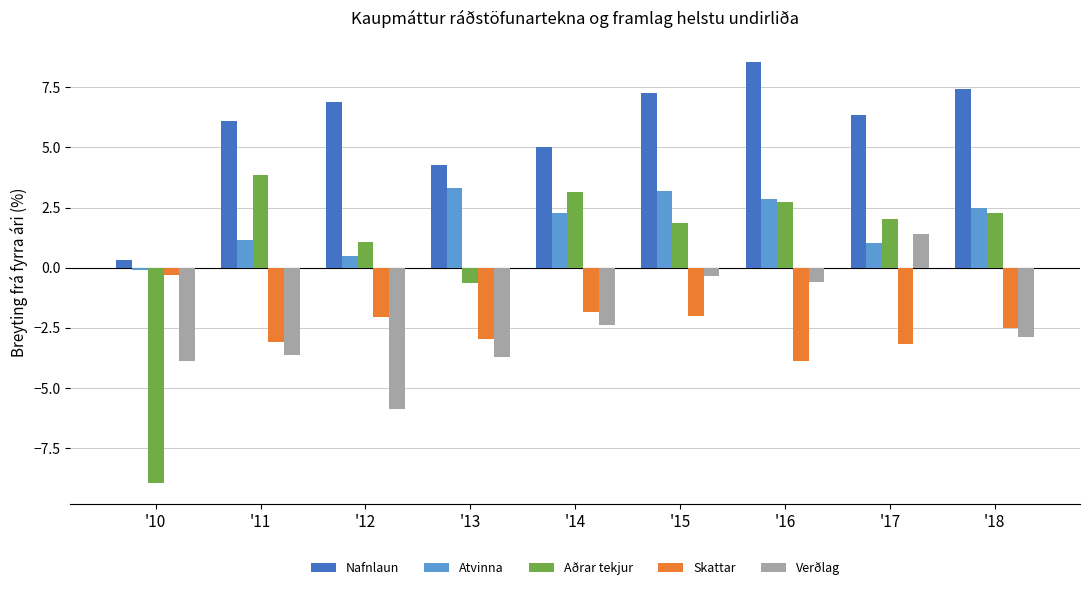

Which series has the widest spread of values?

Aðrar tekjur